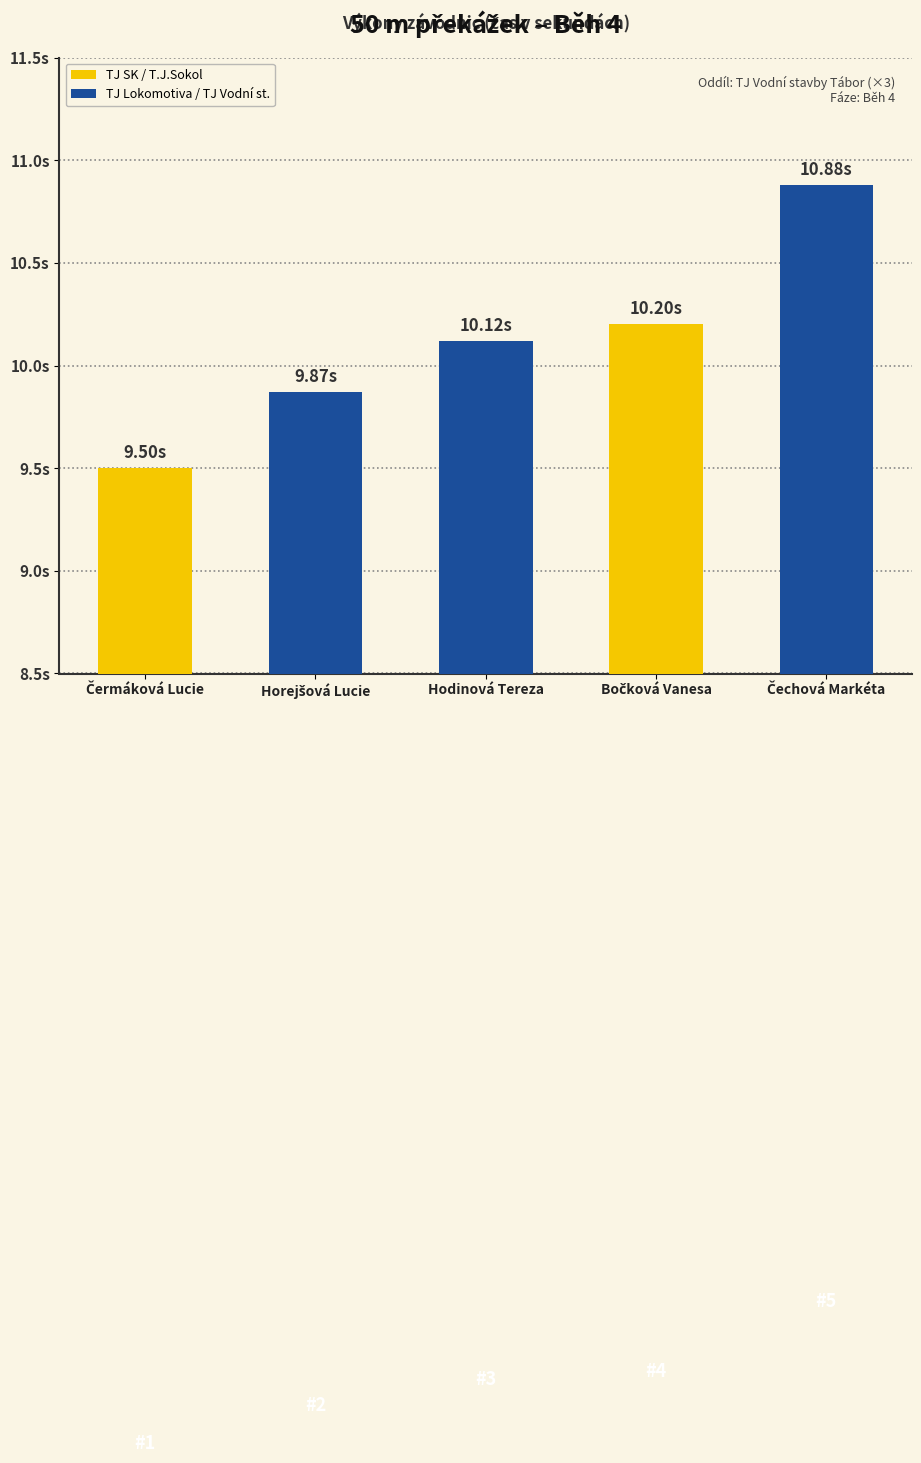

Is it true that the value at Hodinová Tereza is 3.9?

False